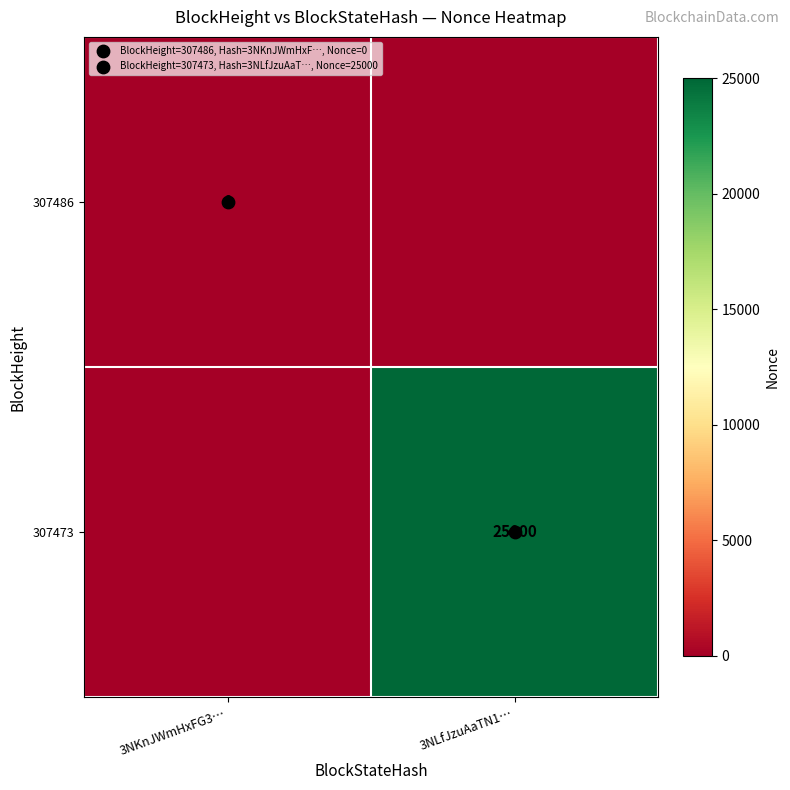

What is the approximate value of 307473 at 3NLfJzuAaTN1…?

25000